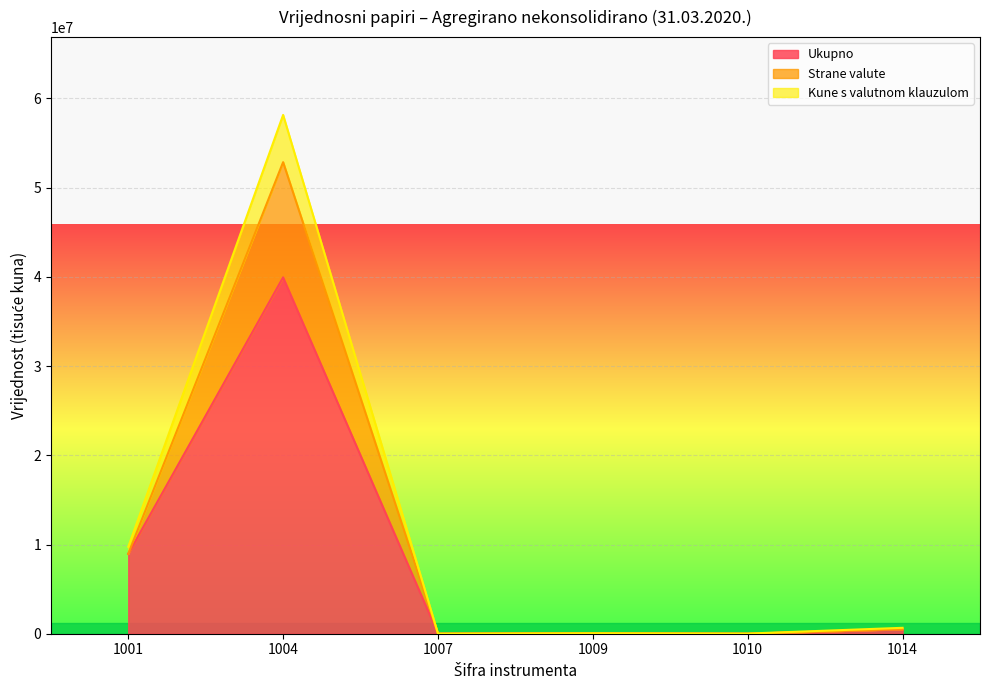

What is the highest value of the Ukupno series?

39948517